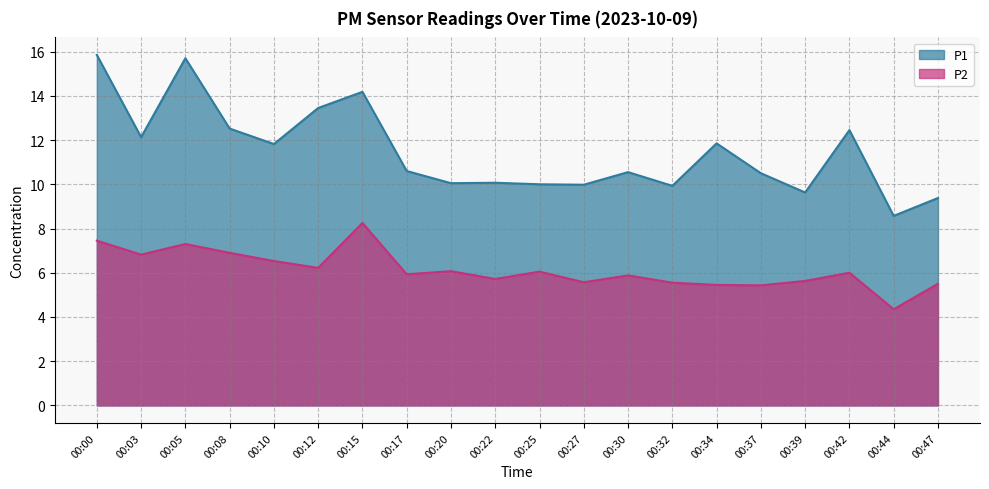

True or false: P2 and P1 intersect in this chart.

False